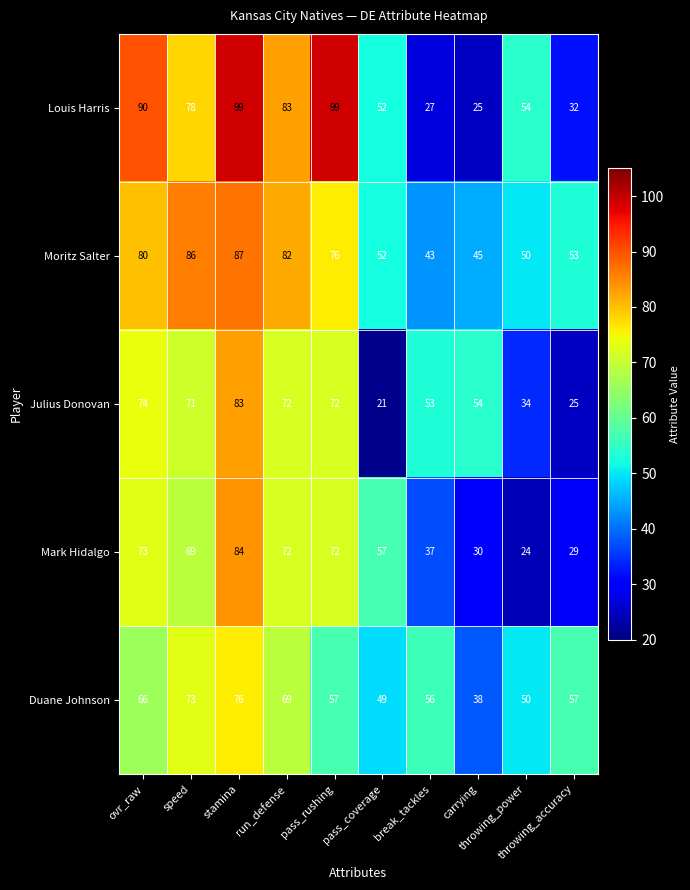

What is the minimum value shown in the chart?

21